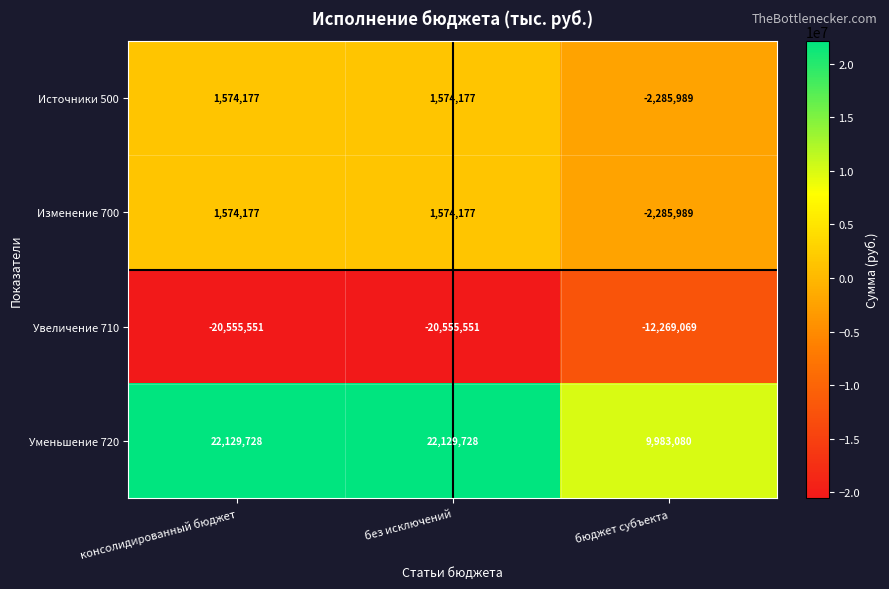

How many values in Изменение 700 are above zero?

2